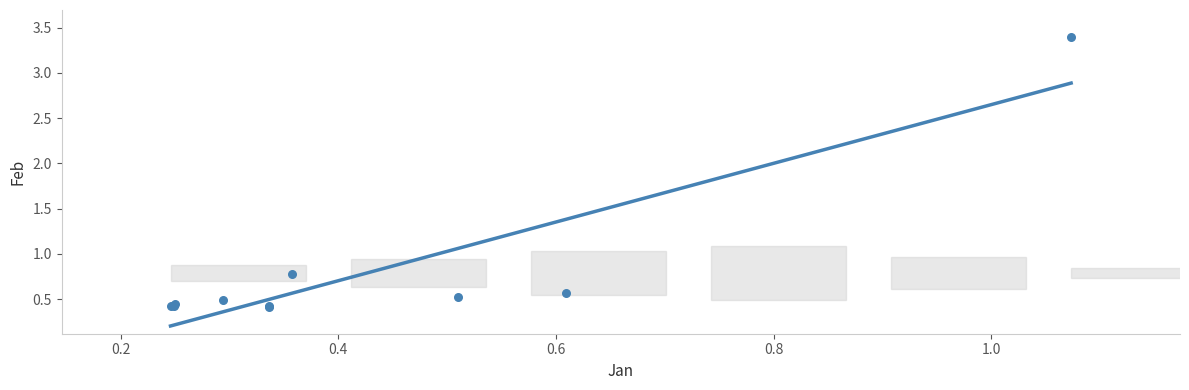

What Y value in the scatter plot is closest to 1?

0.8